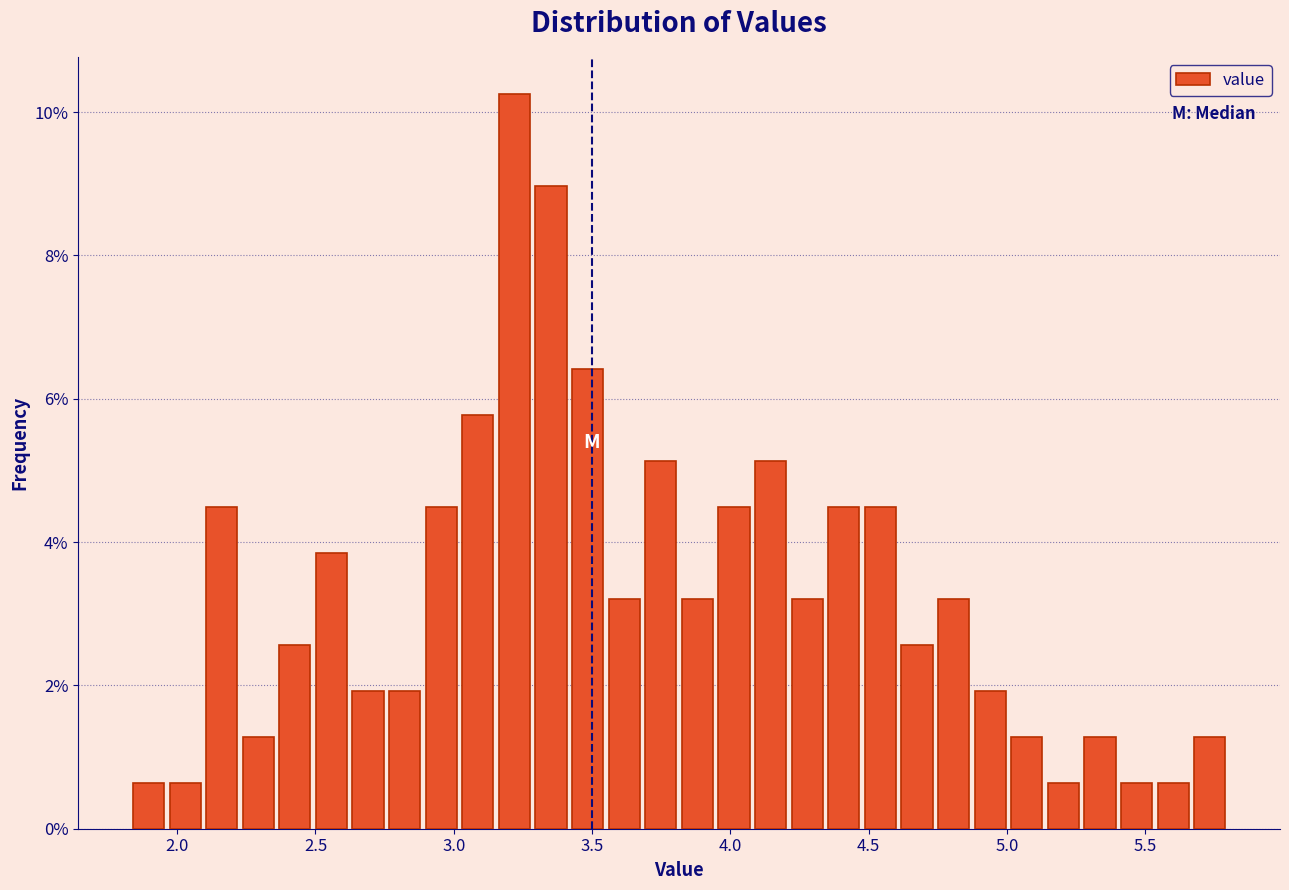

Read against the x-axis, roughly where is the centre of the tallest bar?

3.20